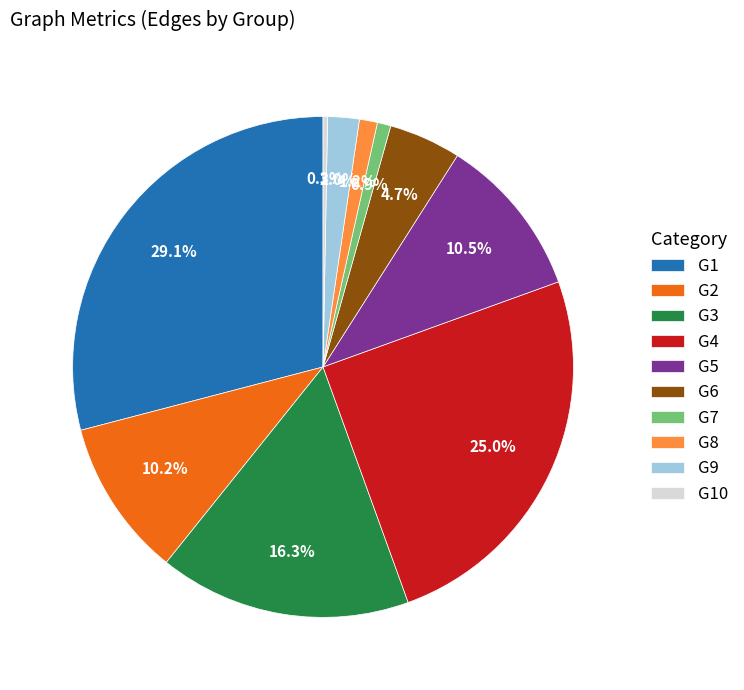

To the nearest percent, what is the combined percentage of G2 and G1?

39%